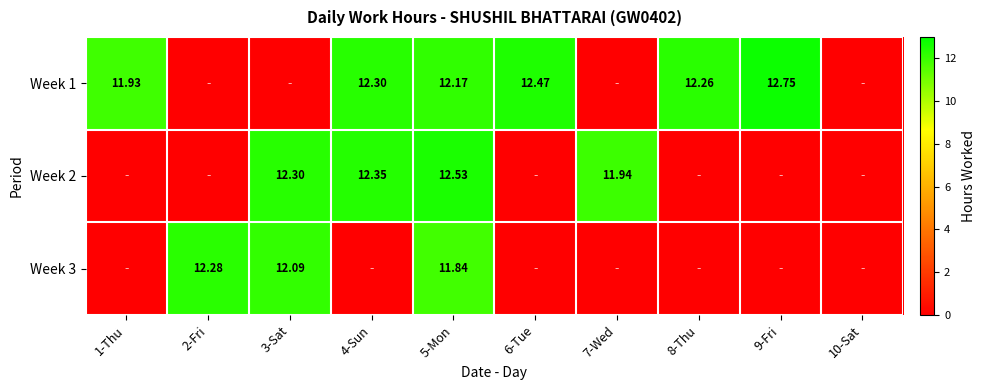

Which series has the widest spread of values?

Week 1